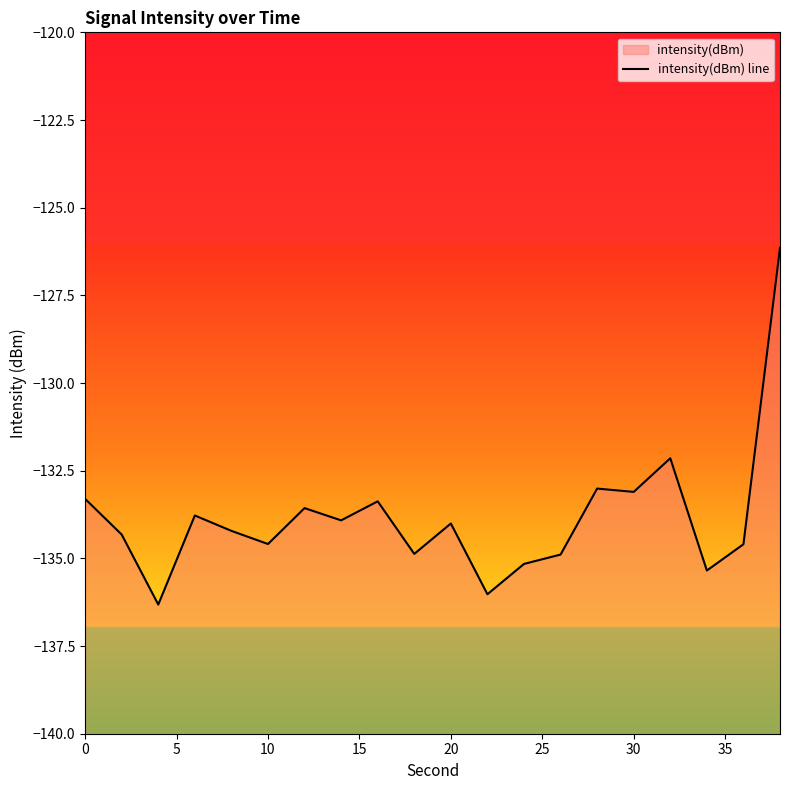

True or false: there are more than 1 points higher than both neighbors.

True